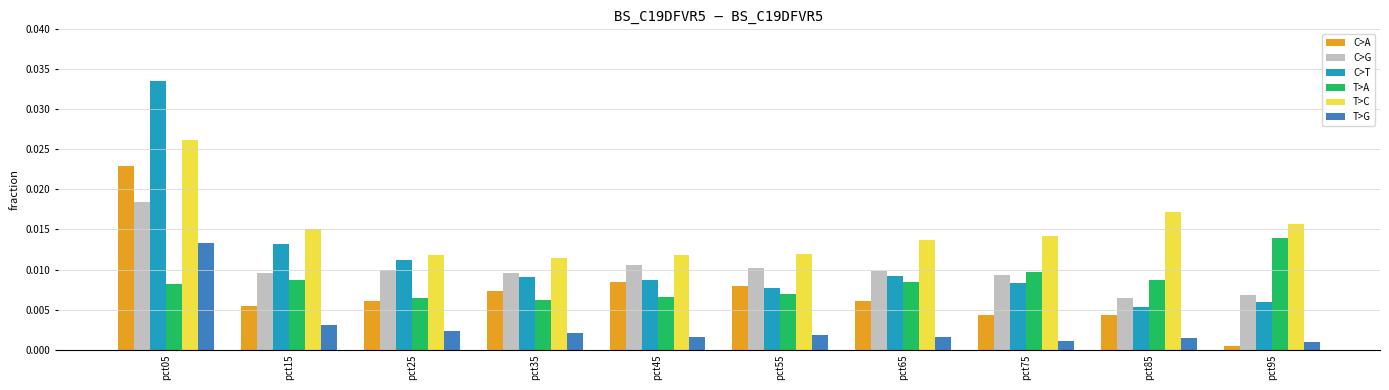

At which category is the sum across all series the highest?

pct05